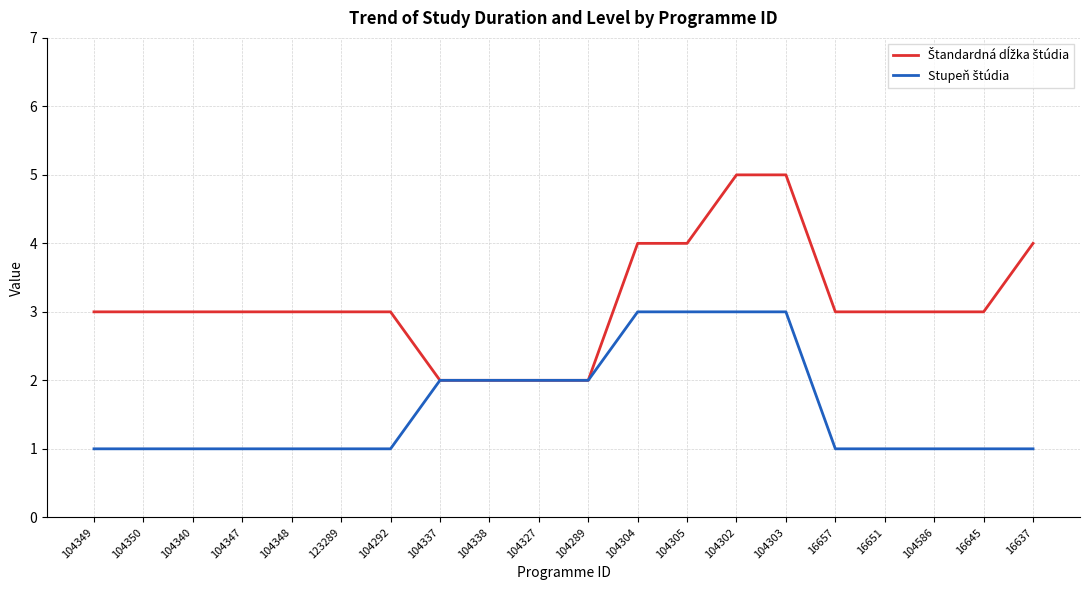

What is the maximum value shown in the chart?

5